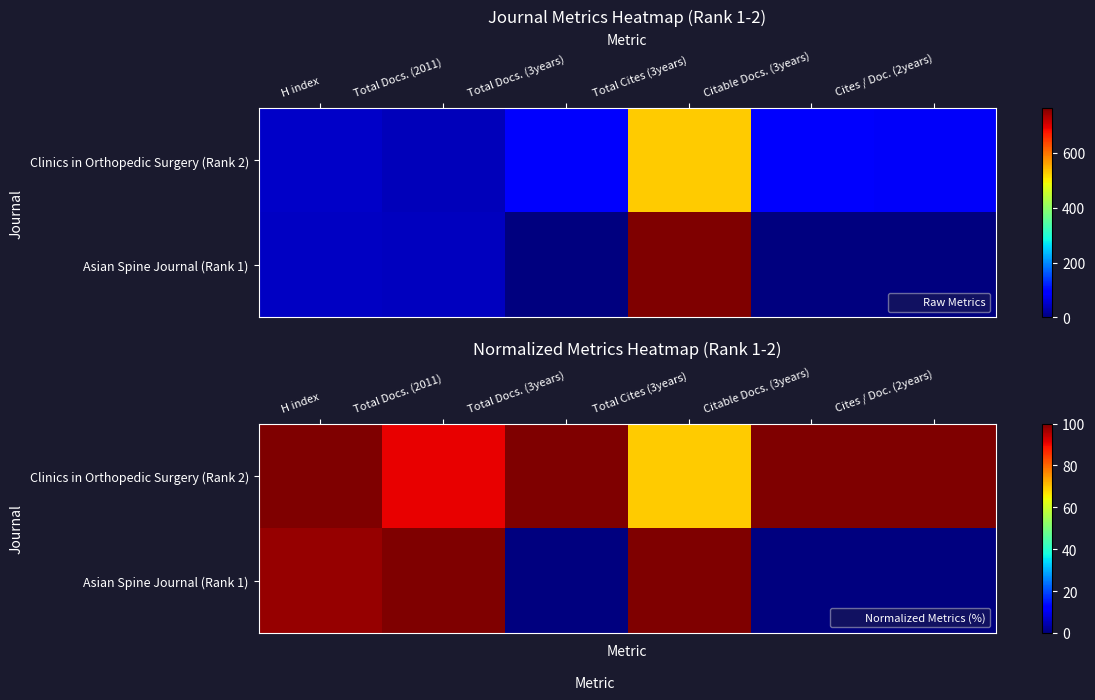

Rank the categories by Asian Spine Journal (Rank 1) value from lowest to highest.

Total Docs. (3years), Citable Docs. (3years), Cites / Doc. (2years), H index, Total Docs. (2011), Total Cites (3years)